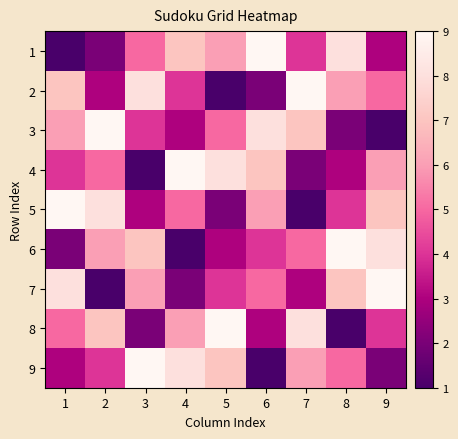

Reading left to right, extract all data points from this chart.

1: 1=1	2=2	3=5	4=7	5=6	6=9	7=4	8=8	9=3
2: 1=7	2=3	3=8	4=4	5=1	6=2	7=9	8=6	9=5
3: 1=6	2=9	3=4	4=3	5=5	6=8	7=7	8=2	9=1
4: 1=4	2=5	3=1	4=9	5=8	6=7	7=2	8=3	9=6
5: 1=9	2=8	3=3	4=5	5=2	6=6	7=1	8=4	9=7
6: 1=2	2=6	3=7	4=1	5=3	6=4	7=5	8=9	9=8
7: 1=8	2=1	3=6	4=2	5=4	6=5	7=3	8=7	9=9
8: 1=5	2=7	3=2	4=6	5=9	6=3	7=8	8=1	9=4
9: 1=3	2=4	3=9	4=8	5=7	6=1	7=6	8=5	9=2